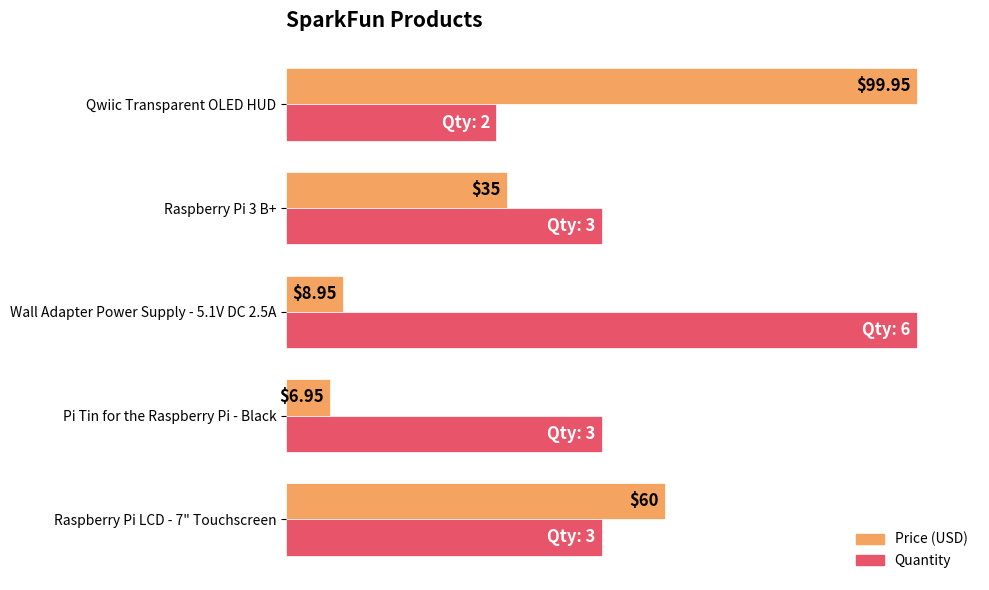

List the series in order of their overall mean, lowest first.

Price (USD), Quantity